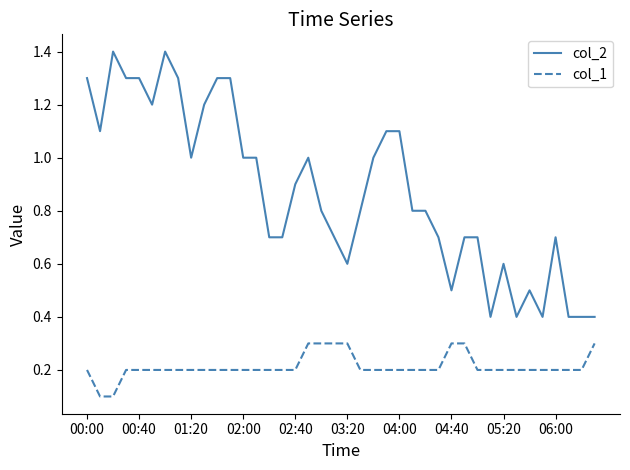

True or false: col_1 and col_2 cross at least once.

False